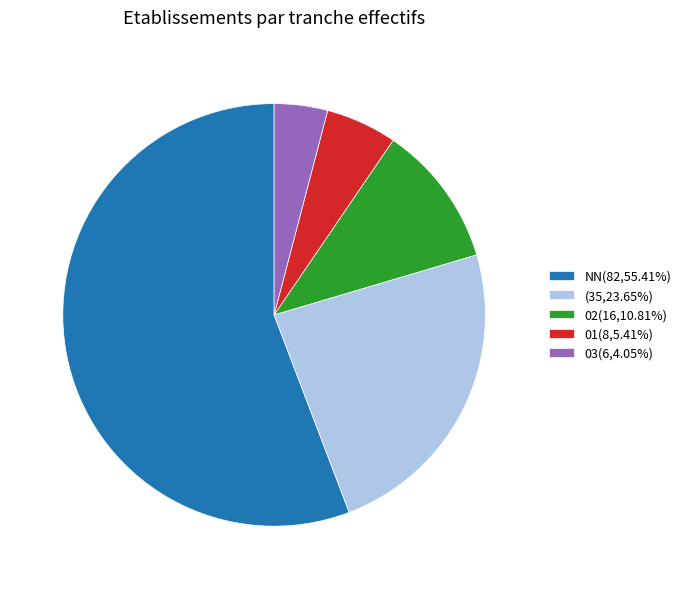

How many segments does this pie chart have?

5